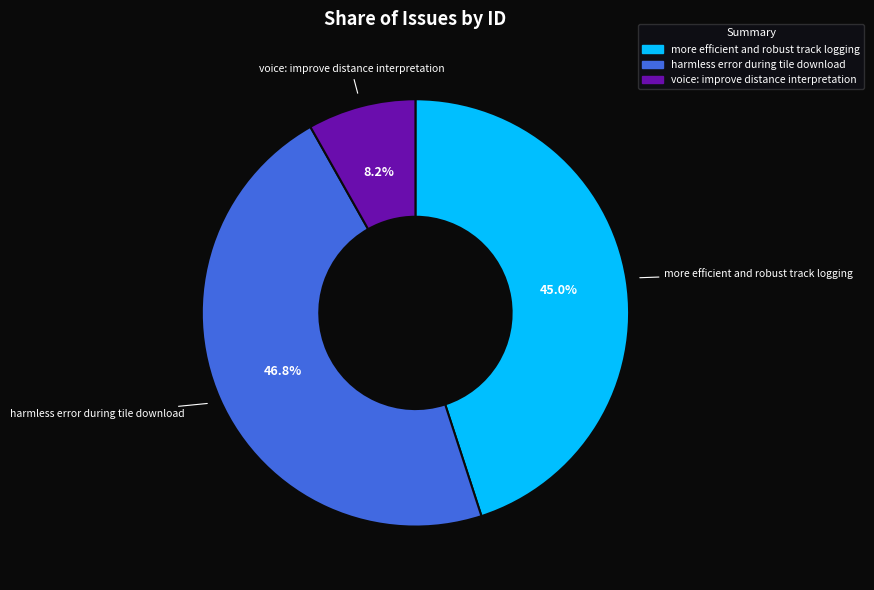

What is the smallest slice in the pie chart?

voice: improve distance interpretation